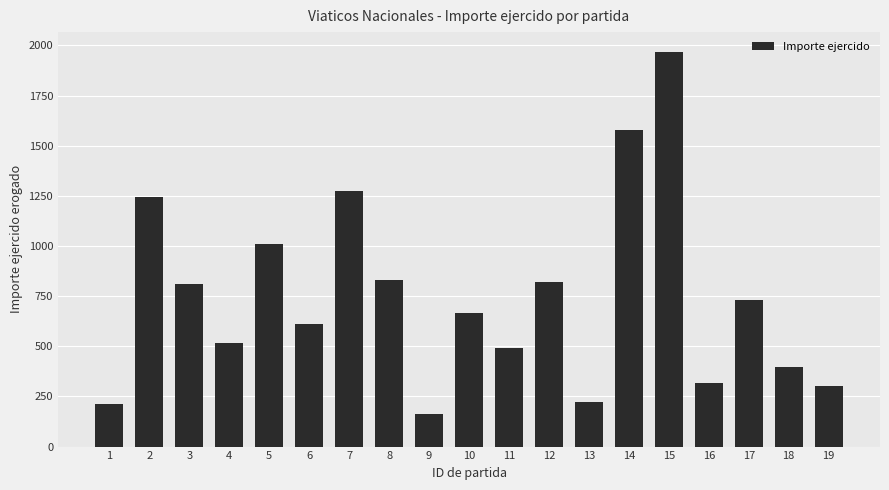

How many distinct data groups are displayed?

1